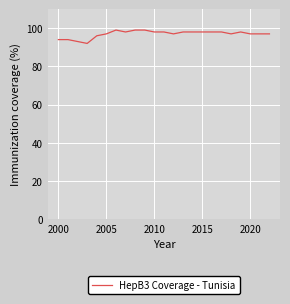

How many values are between 97 and 98?

15